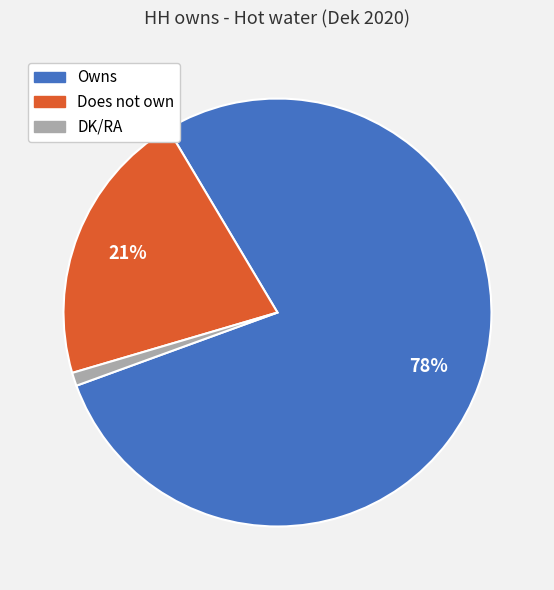

What percentage is the Does not own slice, to the nearest percent?

21%